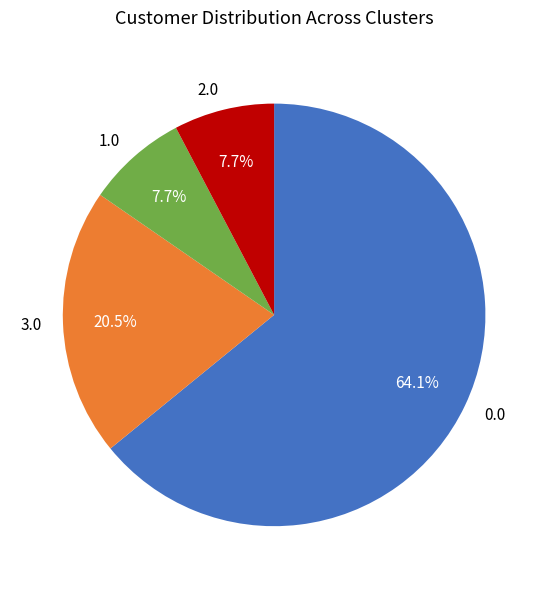

Does any single category account for the majority?

Yes